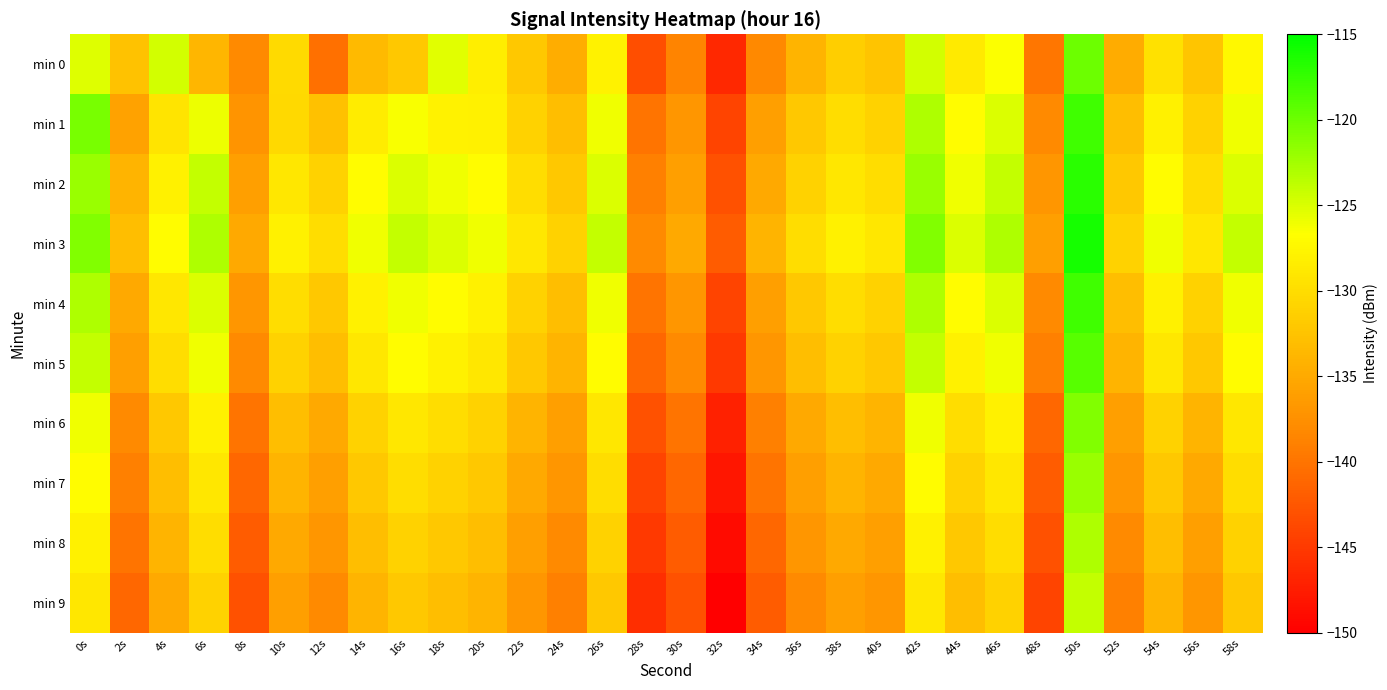

What is the difference between the highest and lowest values at 22s?

8.0